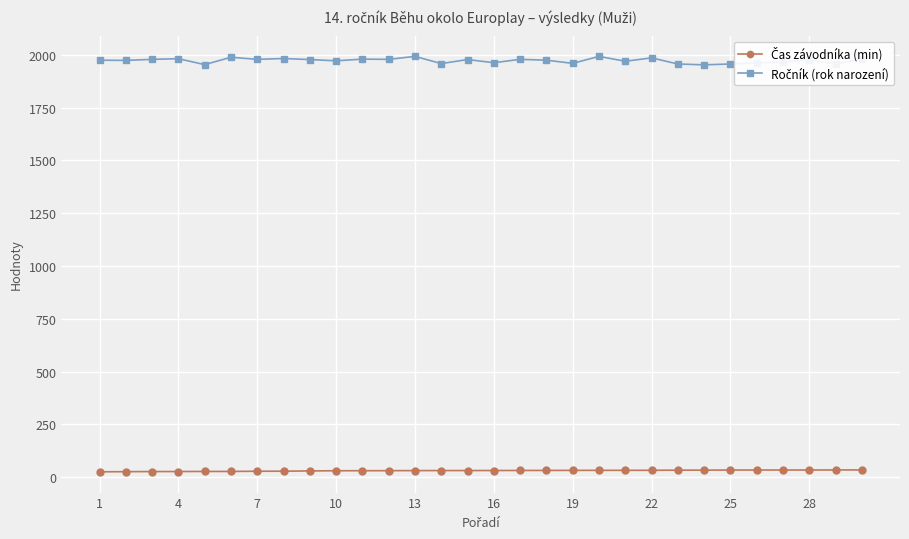

At how many categories does at least one series exceed 678?

30